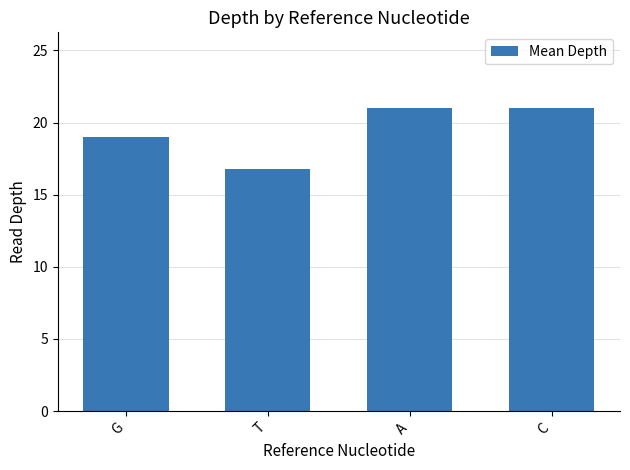

What value does the data have at C?

21.0